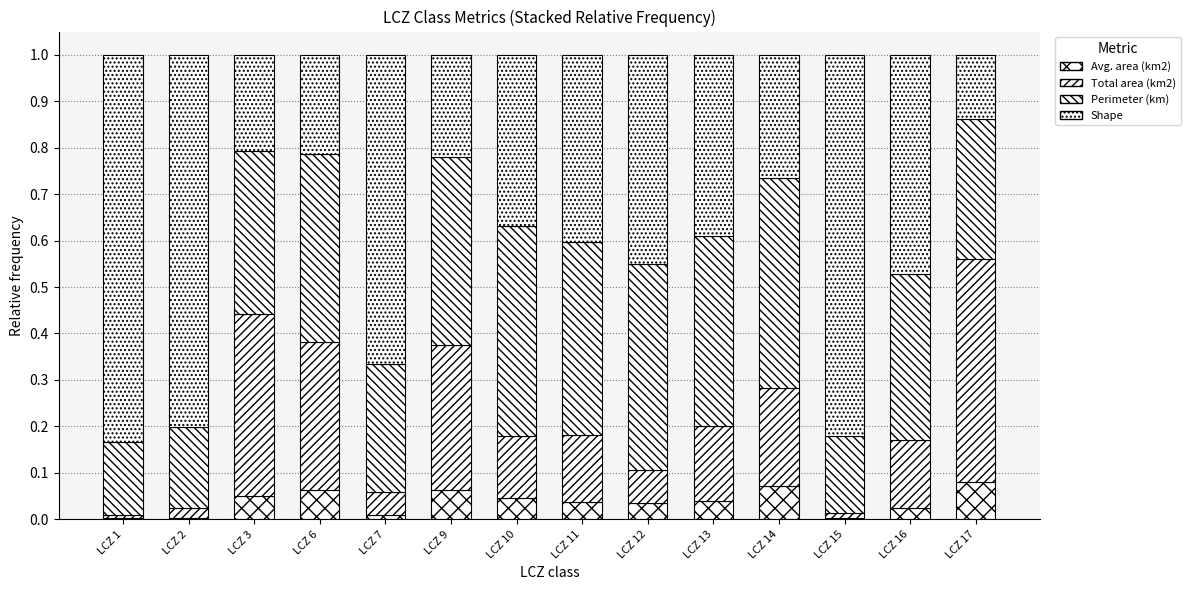

How many Shape values are between 0 and 1?

14